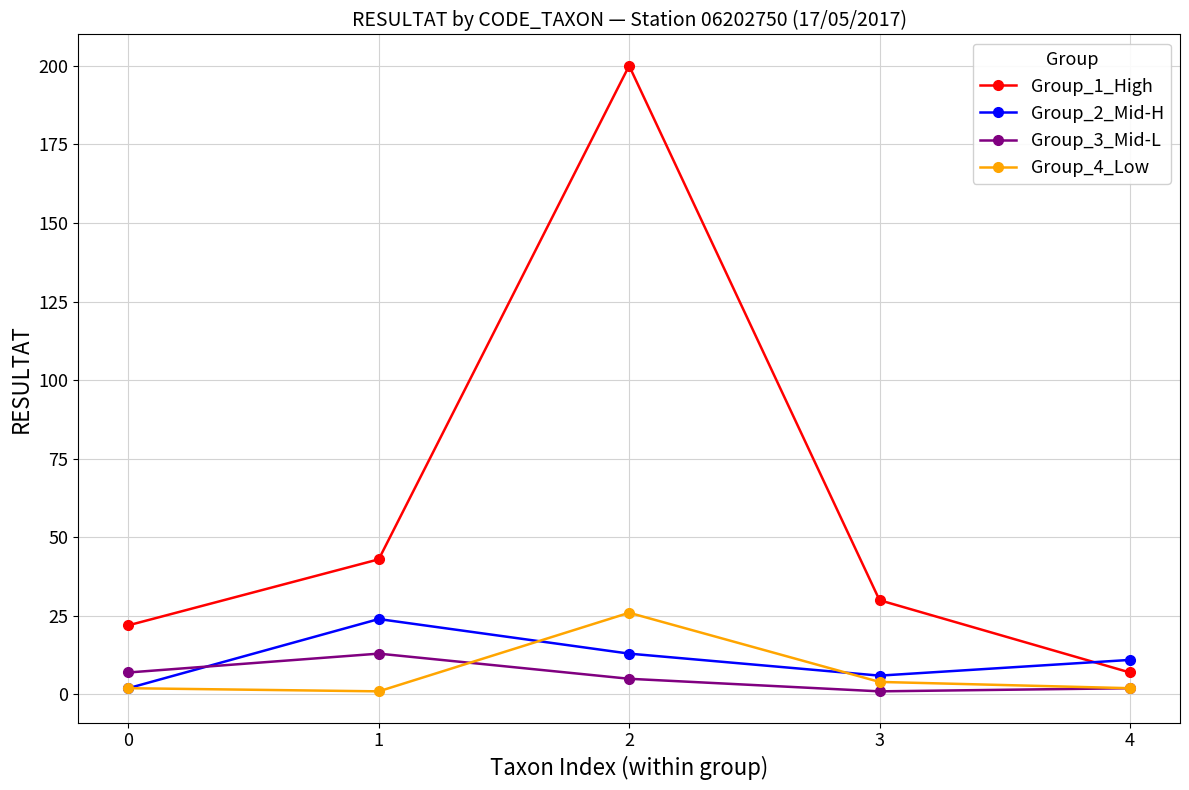

What is the difference between the highest and lowest values at 1?

42